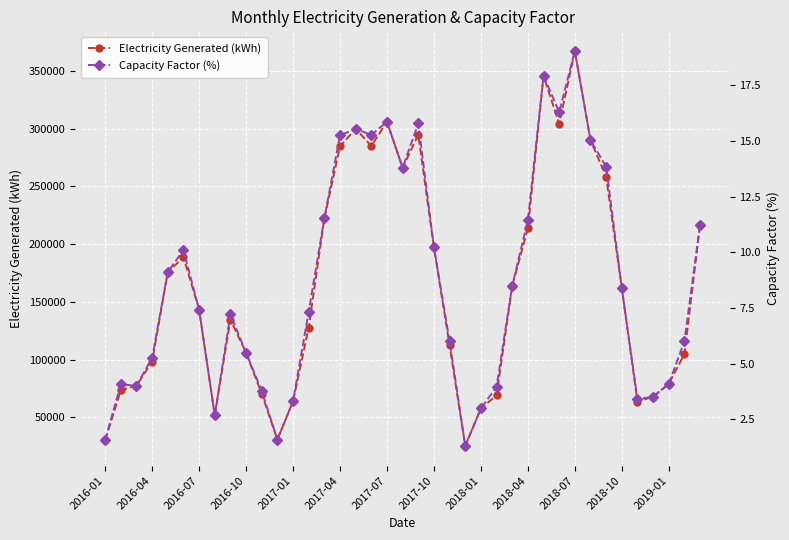

What is the minimum value for Electricity Generated (kWh)?

25109.5